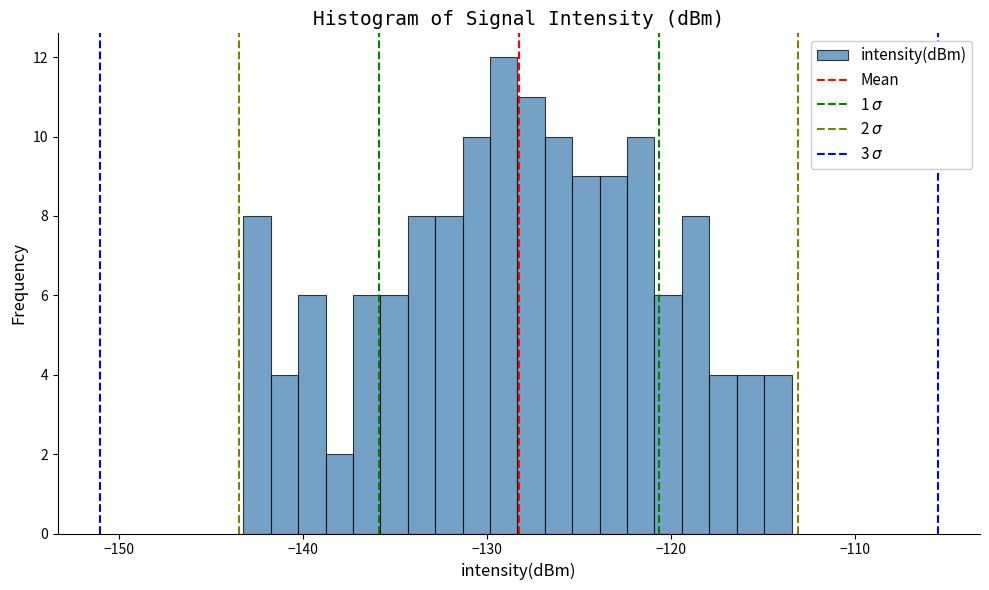

Read against the x-axis, roughly where is the centre of the tallest bar?

-129